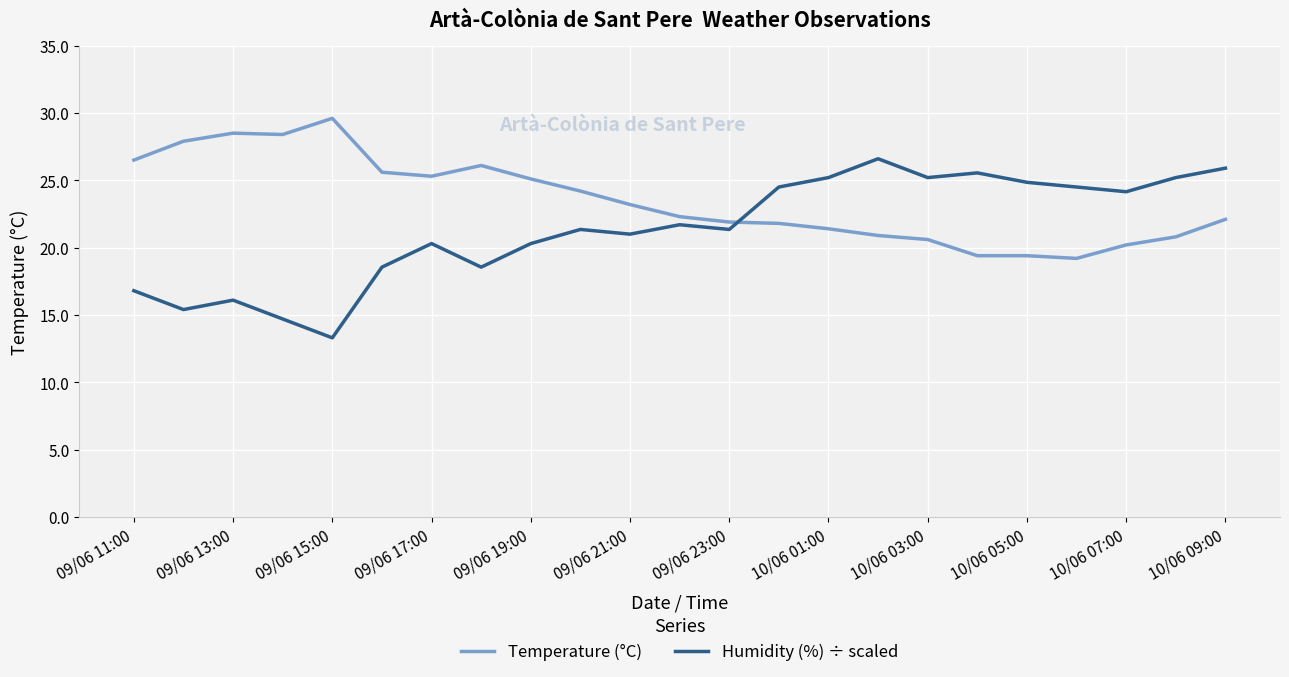

What is the maximum value for Humidity (%) ÷ scaled?

26.6